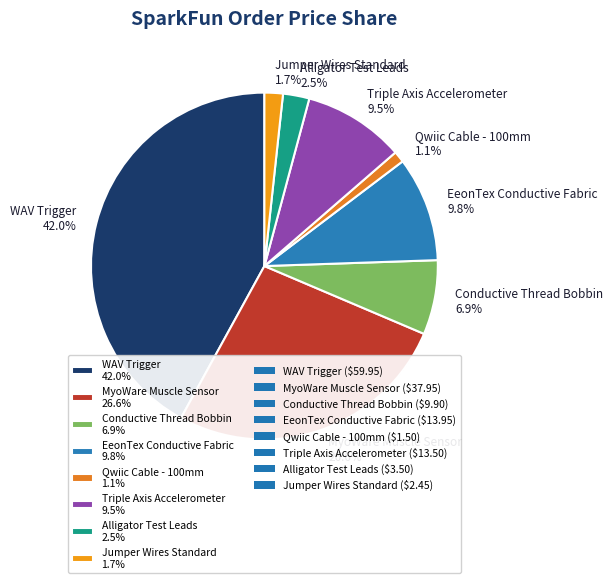

To the nearest percent, what portion does Qwiic Cable - 100mm represent?

1%